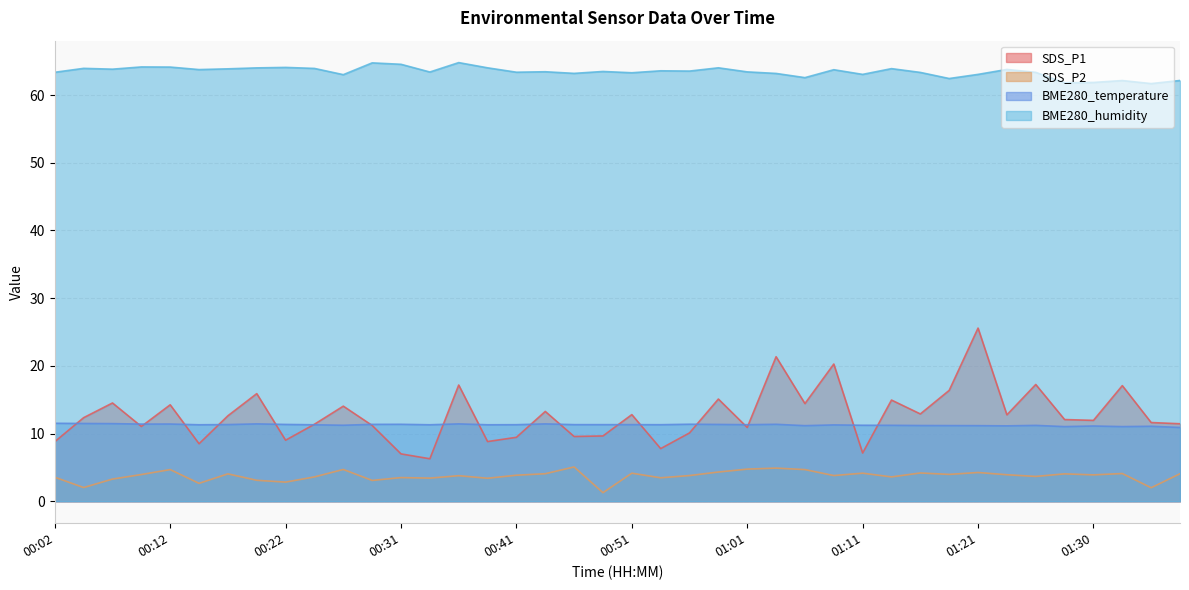

True or false: BME280_humidity and BME280_temperature intersect in this chart.

False